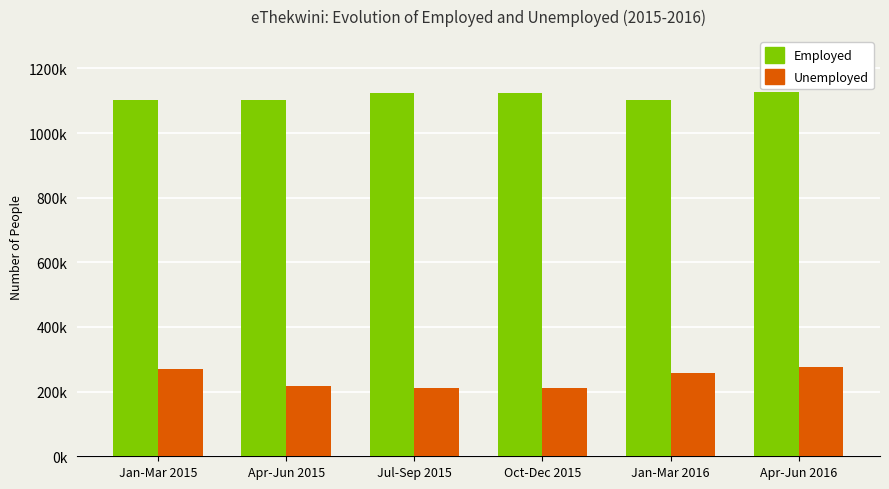

What are all the series names shown in the legend?

Employed, Unemployed